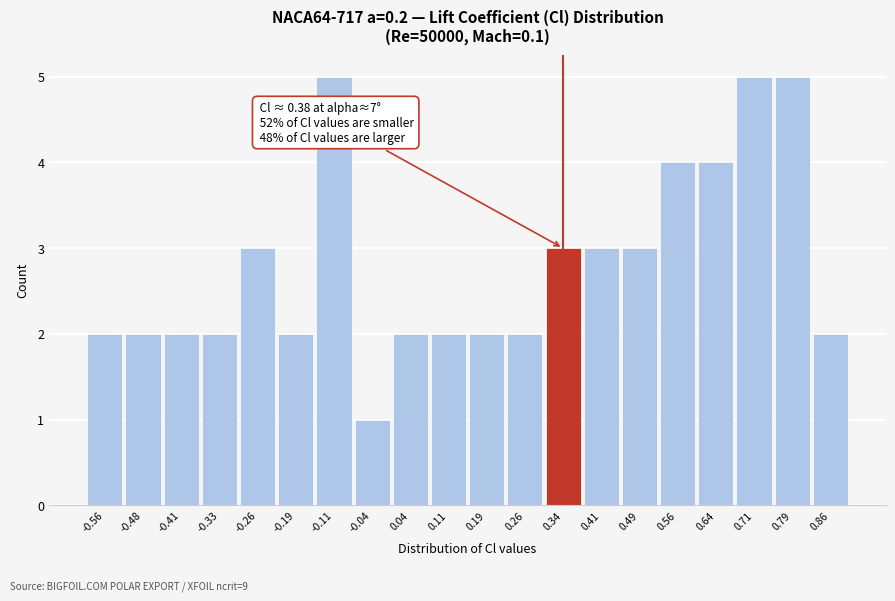

Reading right to left, list all the values displayed in this chart.

2	5	5	4	4	3	3	3	2	2	2	2	1	5	2	3	2	2	2	2